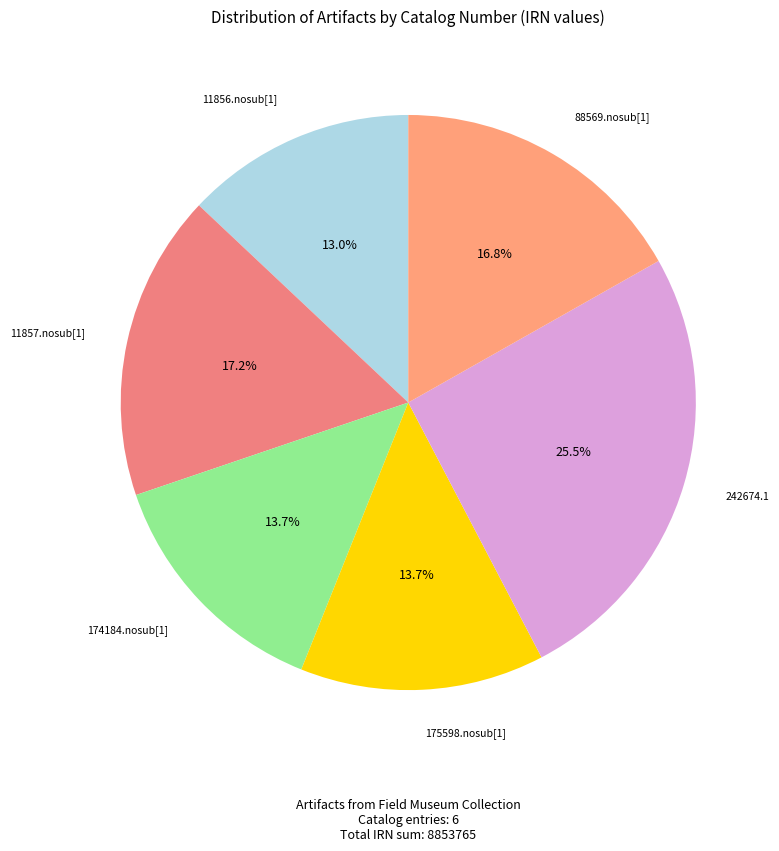

What is the smallest slice in the pie chart?

11856.nosub[1]